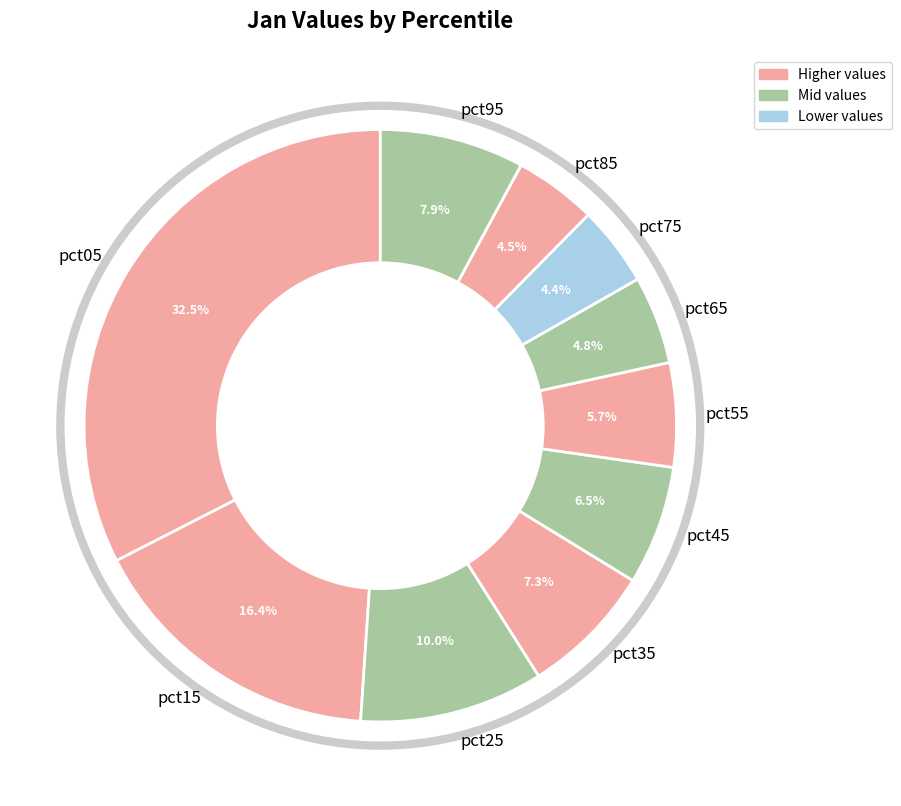

Do pct05 and pct75 together represent more than half of the pie?

No